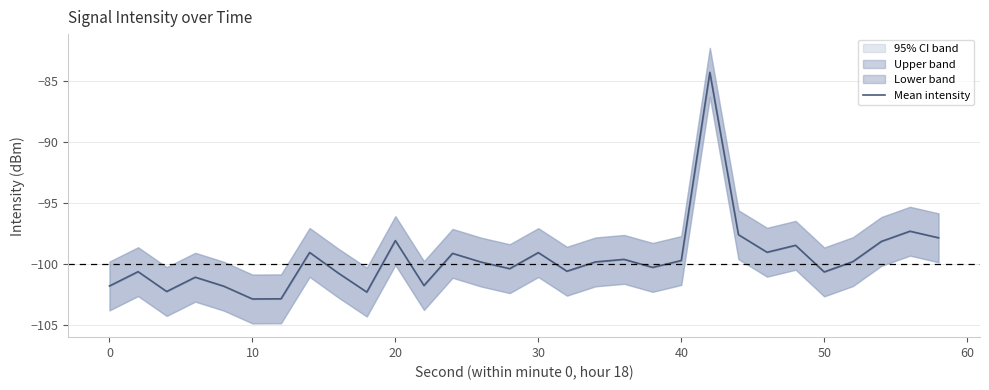

What is the smallest value displayed?

-102.9